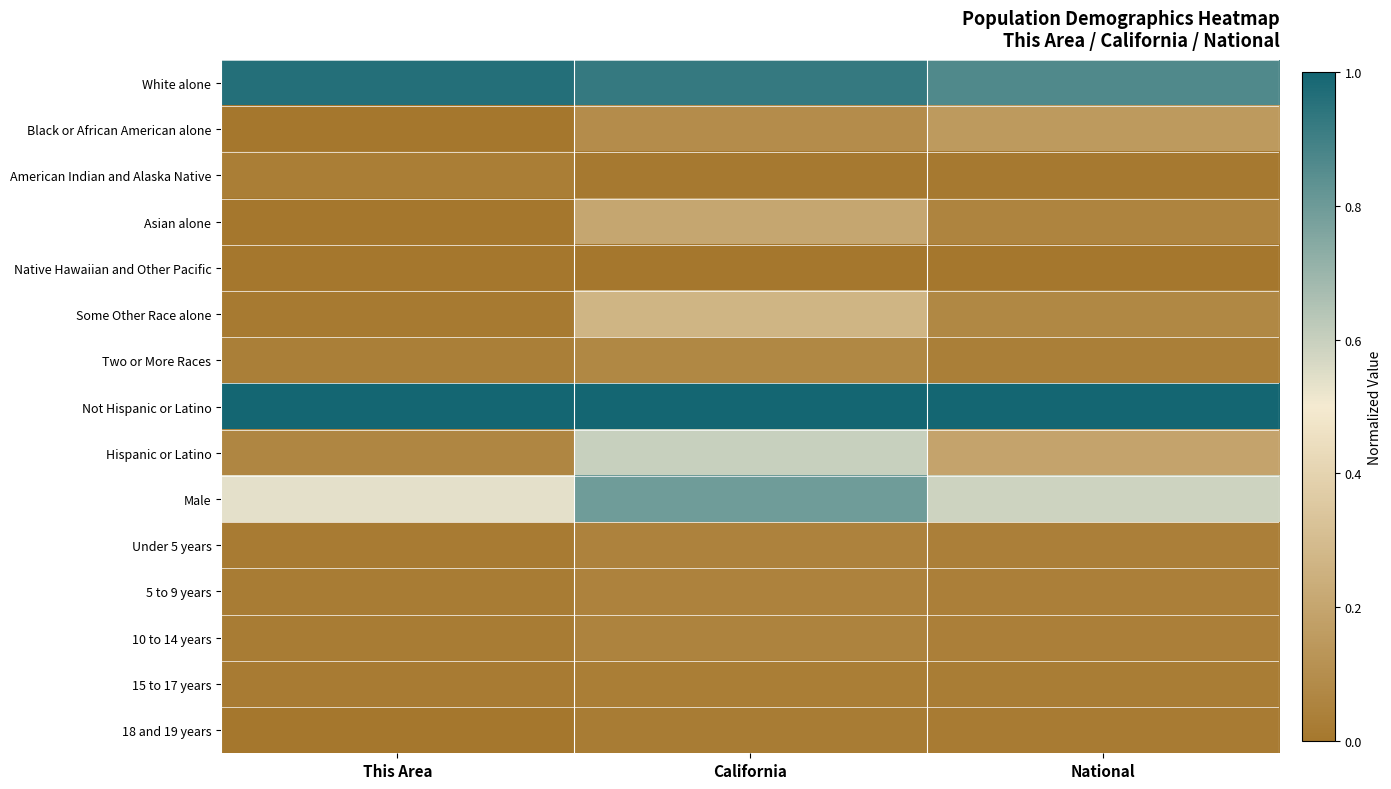

Reading left to right, what are all the values shown in this chart?

White alone: This Area=1.0	California=0.9	National=0.9
Black or African American alone: This Area=0.0	California=0.1	National=0.1
American Indian and Alaska Native: This Area=0.0	California=0.0	National=0.0
Asian alone: This Area=0.0	California=0.2	National=0.1
Native Hawaiian and Other Pacific: This Area=0.0	California=0.0	National=0.0
Some Other Race alone: This Area=0.0	California=0.3	National=0.1
Two or More Races: This Area=0.0	California=0.1	National=0.0
Not Hispanic or Latino: This Area=1.0	California=1.0	National=1.0
Hispanic or Latino: This Area=0.1	California=0.6	National=0.2
Male: This Area=0.5	California=0.8	National=0.6
Under 5 years: This Area=0.0	California=0.0	National=0.0
5 to 9 years: This Area=0.0	California=0.0	National=0.0
10 to 14 years: This Area=0.0	California=0.1	National=0.0
15 to 17 years: This Area=0.0	California=0.0	National=0.0
18 and 19 years: This Area=0.0	California=0.0	National=0.0